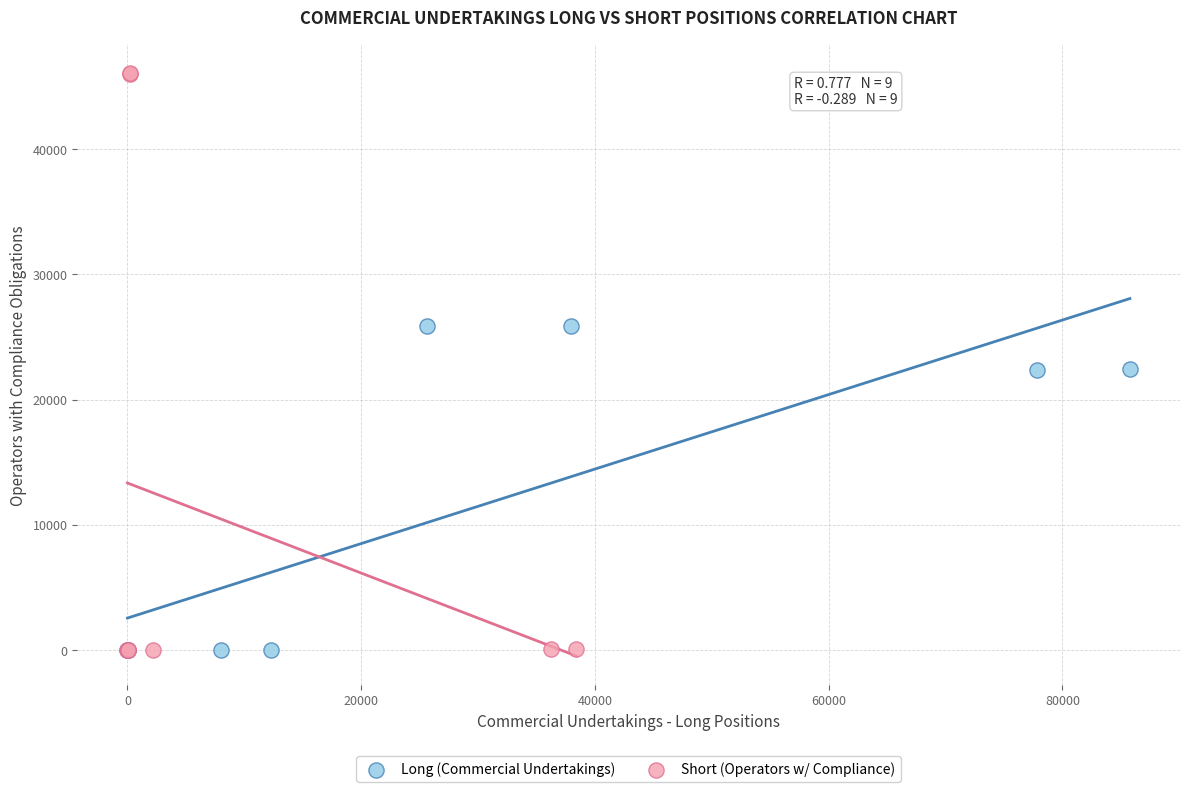

Which series has the largest Y range (max minus min)?

Short (Operators w/ Compliance)